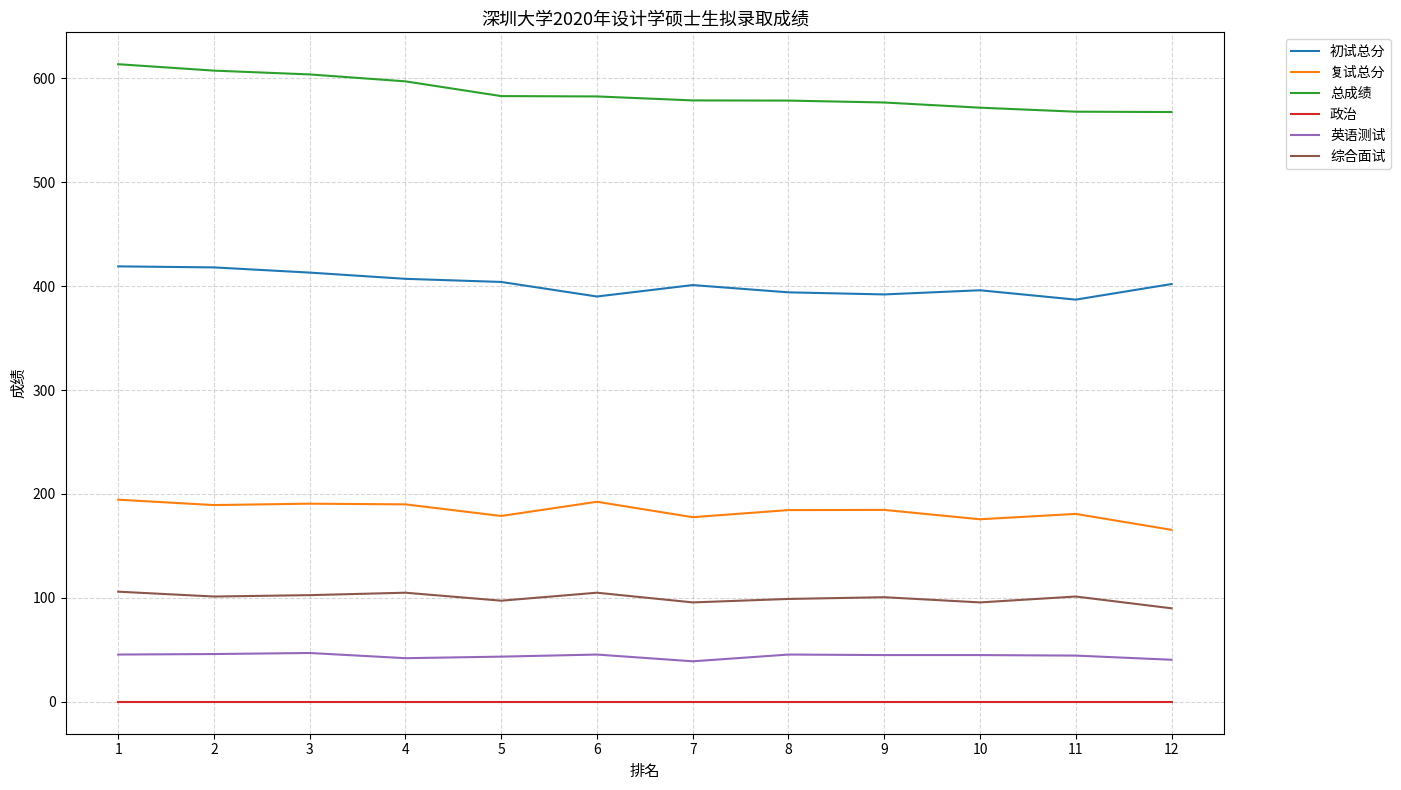

At 10, list the series in order from largest to smallest.

总成绩, 初试总分, 复试总分, 综合面试, 英语测试, 政治